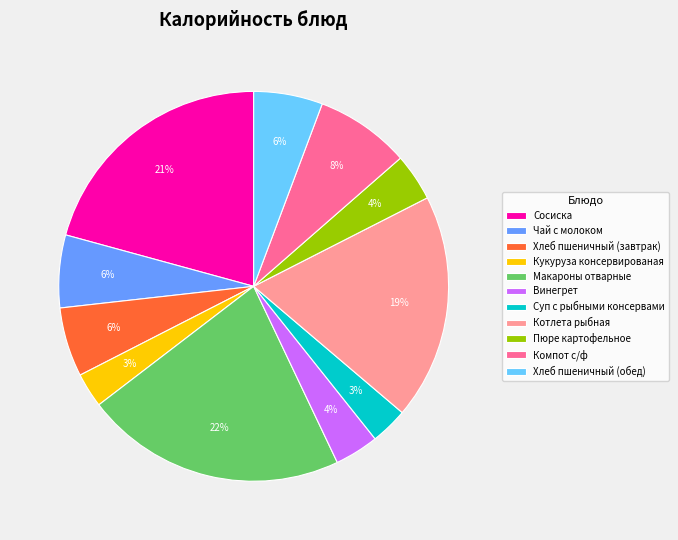

The Чай с молоком slice represents 11% of the pie. True or false?

False